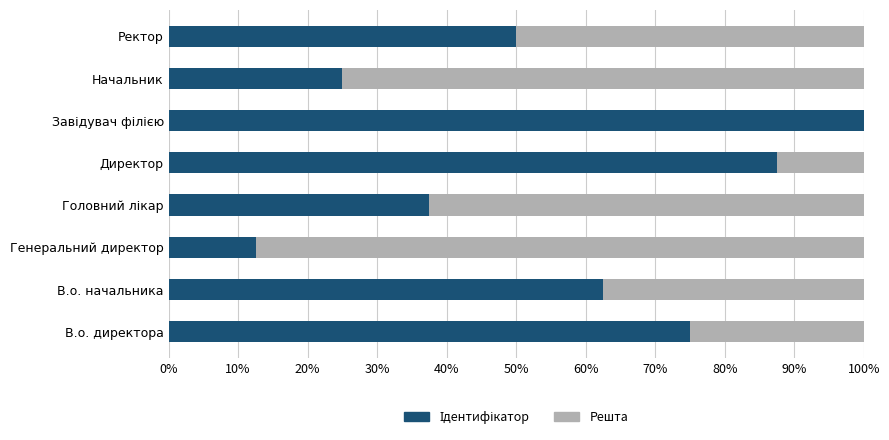

What is the total value across all series at Начальник?

100.0